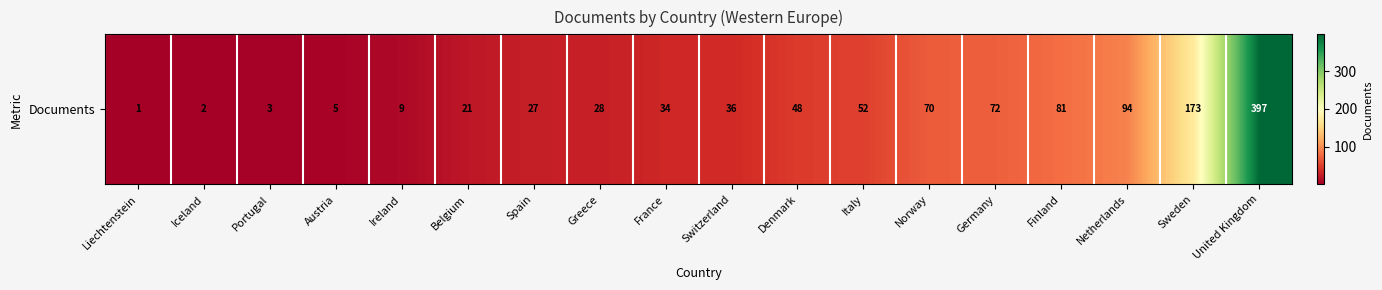

Count the number of data series in this chart.

1